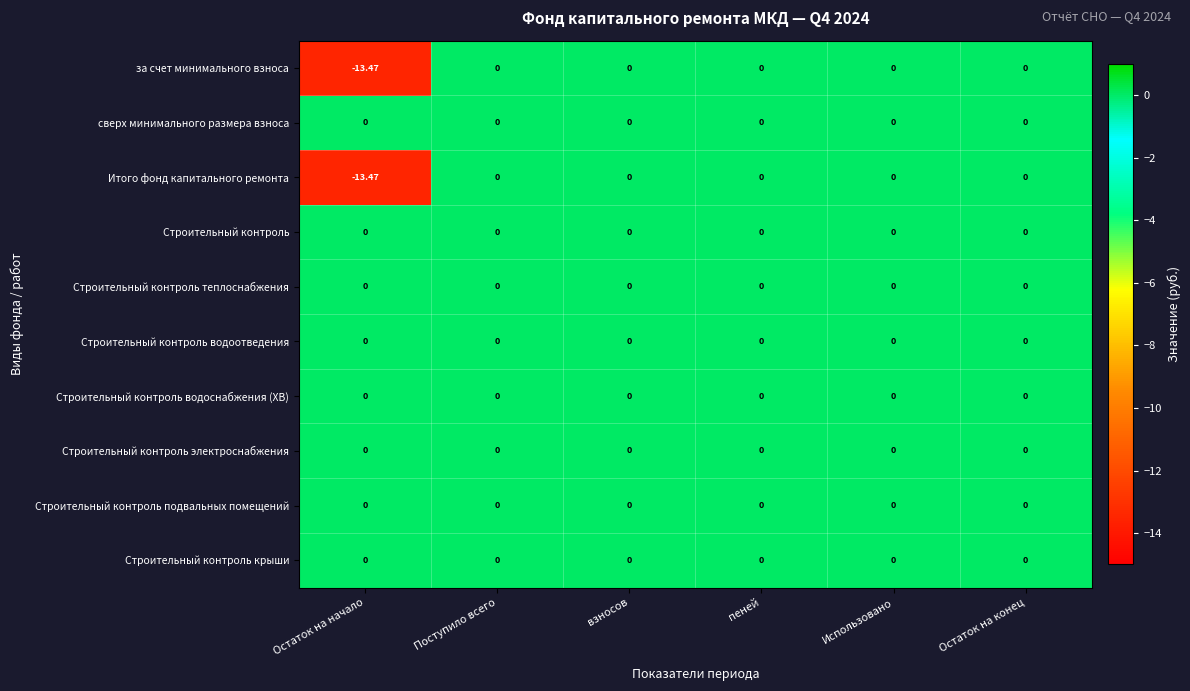

Reading left to right, what are all the values shown in this chart?

за счет минимального взноса: Остаток на начало=-13.5	Поступило всего=0.0	взносов=0.0	пеней=0.0	Использовано=0.0	Остаток на конец=0.0
сверх минимального размера взноса: Остаток на начало=0.0	Поступило всего=0.0	взносов=0.0	пеней=0.0	Использовано=0.0	Остаток на конец=0.0
Итого фонд капитального ремонта: Остаток на начало=-13.5	Поступило всего=0.0	взносов=0.0	пеней=0.0	Использовано=0.0	Остаток на конец=0.0
Строительный контроль: Остаток на начало=0.0	Поступило всего=0.0	взносов=0.0	пеней=0.0	Использовано=0.0	Остаток на конец=0.0
Строительный контроль теплоснабжения: Остаток на начало=0.0	Поступило всего=0.0	взносов=0.0	пеней=0.0	Использовано=0.0	Остаток на конец=0.0
Строительный контроль водоотведения: Остаток на начало=0.0	Поступило всего=0.0	взносов=0.0	пеней=0.0	Использовано=0.0	Остаток на конец=0.0
Строительный контроль водоснабжения (ХВ): Остаток на начало=0.0	Поступило всего=0.0	взносов=0.0	пеней=0.0	Использовано=0.0	Остаток на конец=0.0
Строительный контроль электроснабжения: Остаток на начало=0.0	Поступило всего=0.0	взносов=0.0	пеней=0.0	Использовано=0.0	Остаток на конец=0.0
Строительный контроль подвальных помещений: Остаток на начало=0.0	Поступило всего=0.0	взносов=0.0	пеней=0.0	Использовано=0.0	Остаток на конец=0.0
Строительный контроль крыши: Остаток на начало=0.0	Поступило всего=0.0	взносов=0.0	пеней=0.0	Использовано=0.0	Остаток на конец=0.0